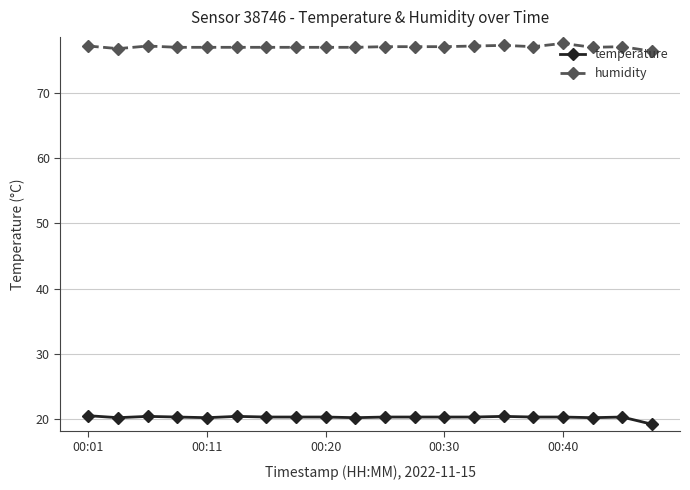

Which series has the largest total across all categories?

humidity